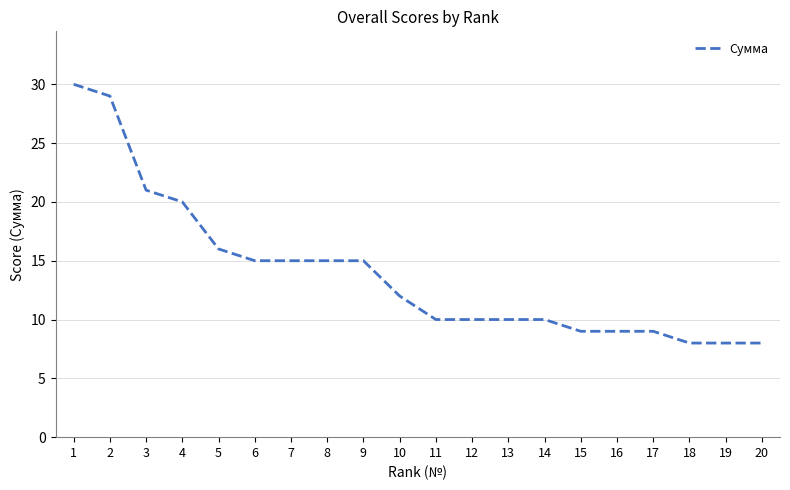

What is the ratio of the value at 18 to the value at 7?

0.5